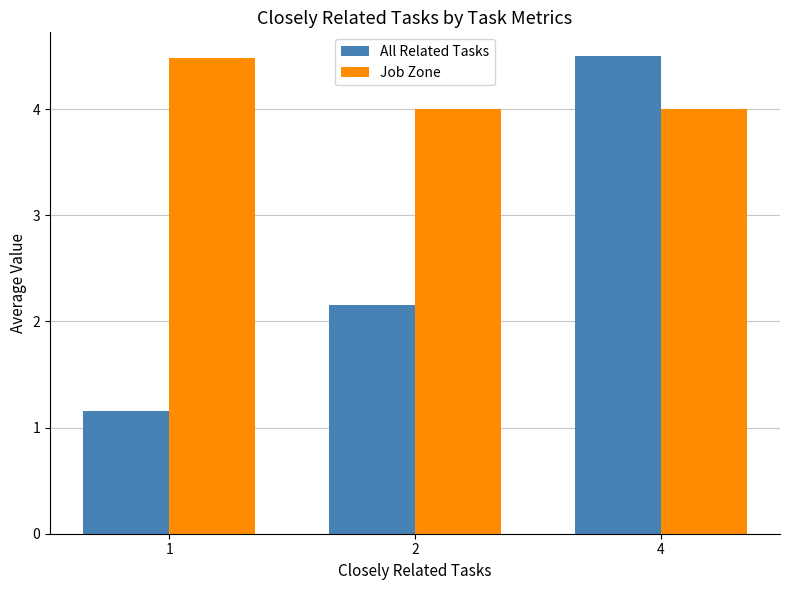

What is the value of the Job Zone bar at the 1st from the left?

4.5